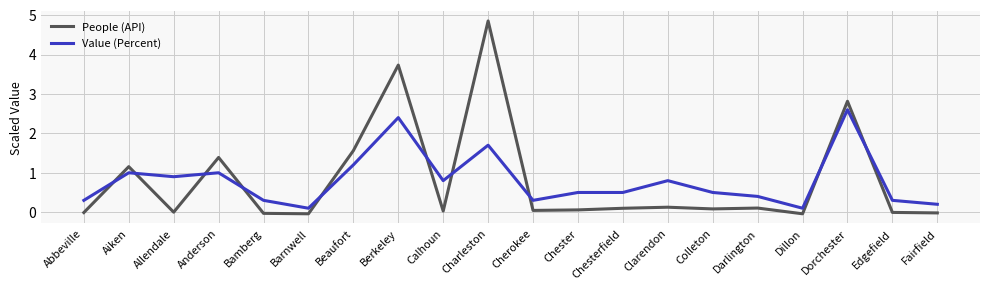

What is the difference between the highest and lowest values at Dorchester?

0.2